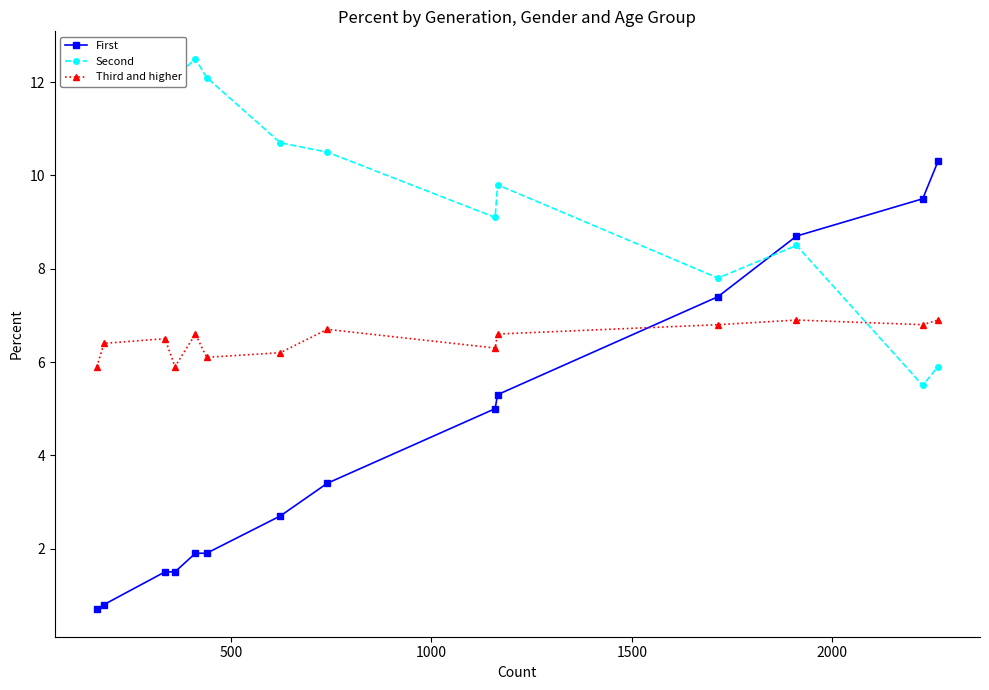

What is the value of the First point at the 8th from the left?

3.4